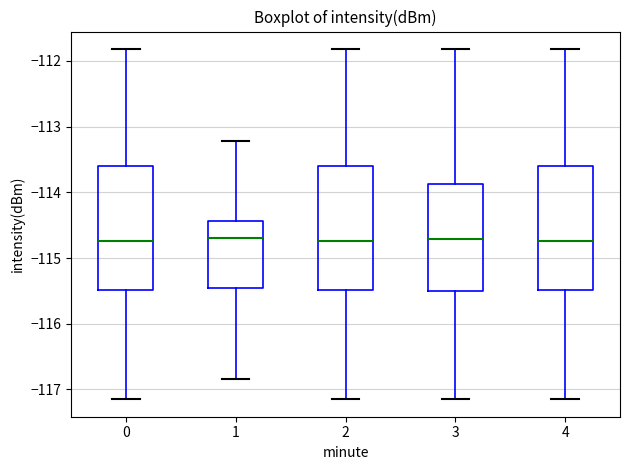

Where does the median line of the box at x = 1 sit on the y-axis? The values are not printed on the chart, so give them approximately, as read against the axis.

-114.7